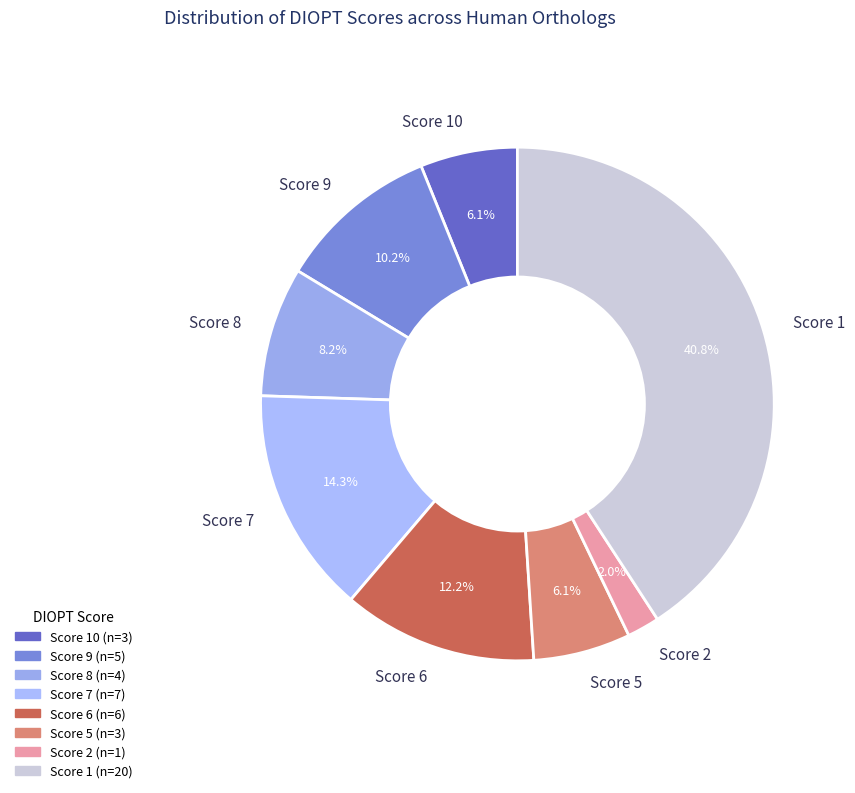

Which slice is the smallest?

Score 2